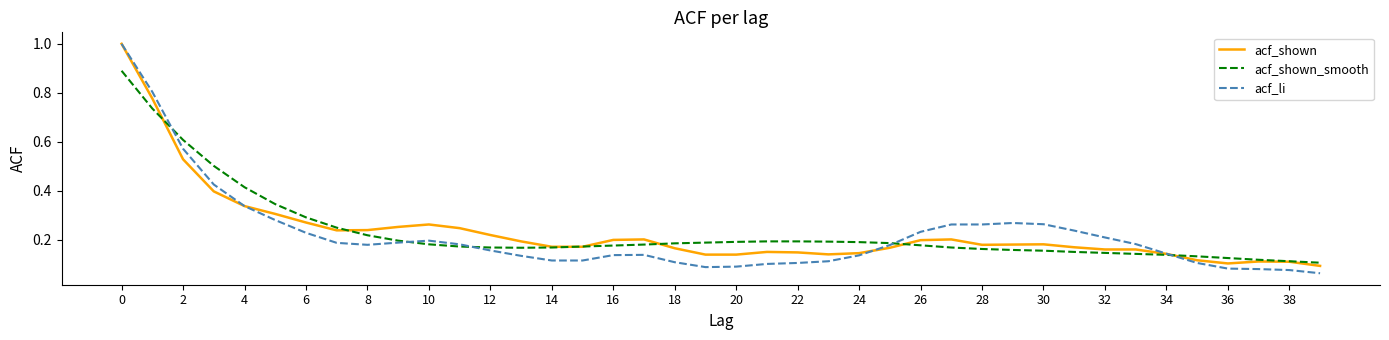

How many acf_shown_smooth values are between 0 and 1?

40